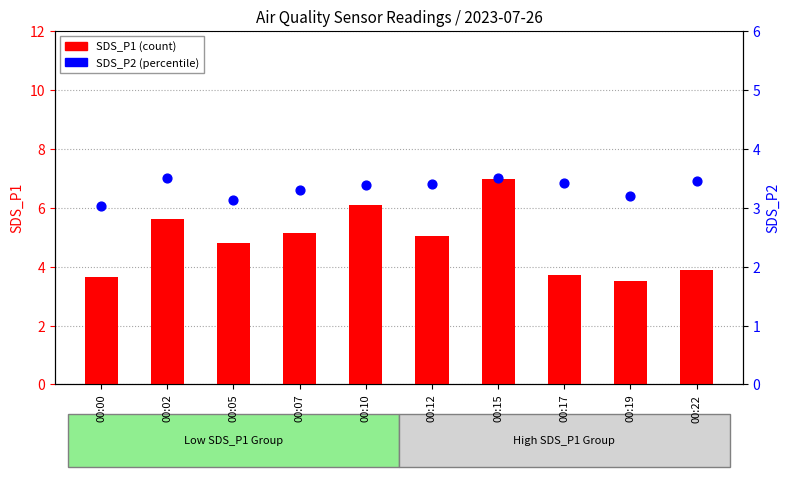

Is the value of SDS_P2 at 00:22 greater than the value of SDS_P1 at 00:02?

No